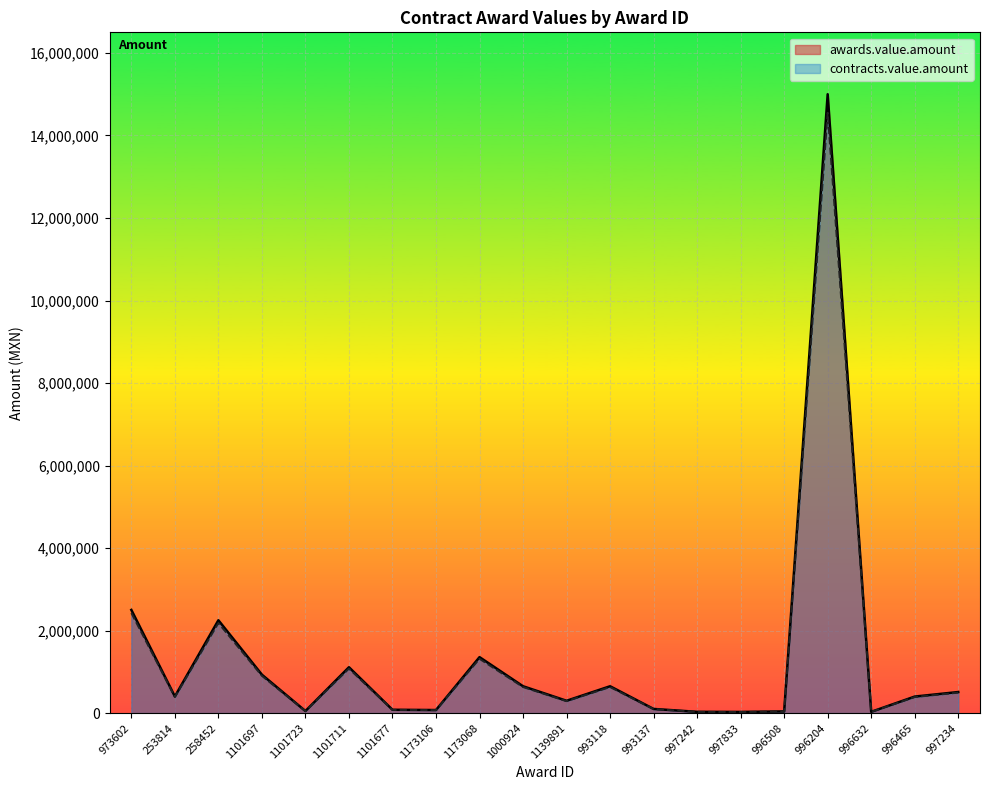

What is the sum of the awards.value.amount values at 1173106 and 1101711?

1184393.6